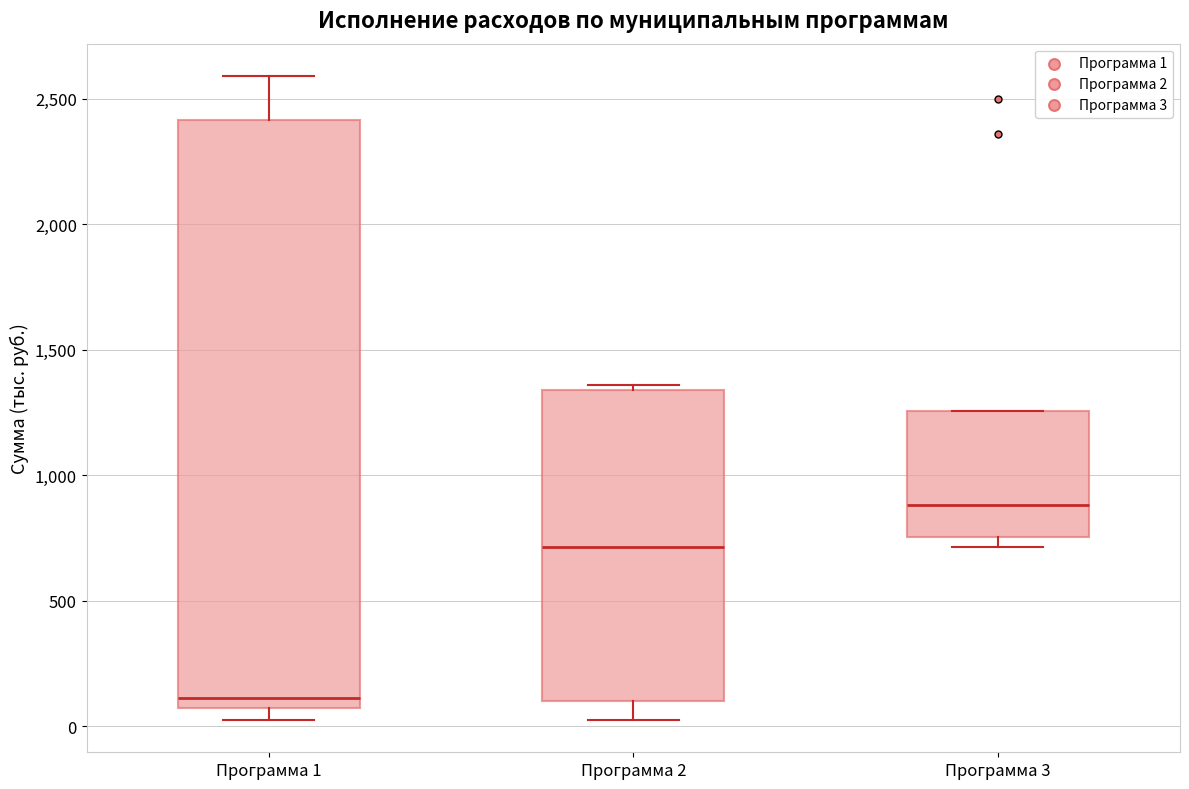

Reading left to right, read every box against the y-axis: the position of its median line, the range the box covers, and the ends of its whiskers. The values are not printed on the chart, so give them approximately, as read against the axis.

Программа 1: median 100, box 50 to 2400, whiskers 50 (just below the box's lower edge) to 2600
Программа 2: median 700, box 100 to 1350, whiskers 50 to 1350 (just above the box's upper edge)
Программа 3: median 900, box 750 to 1250, whiskers 700 to 1250